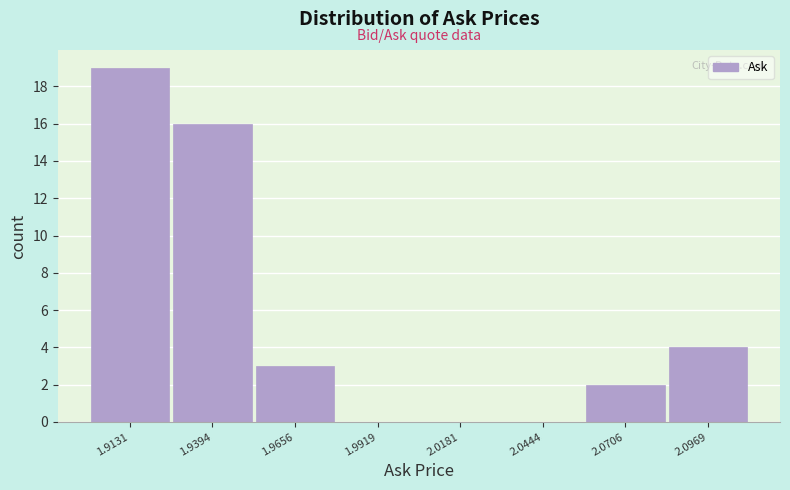

Reading left to right, list every bar in this chart as the range it spans on the x-axis followed by its height. Neither the bar edges nor the heights are printed on the chart, so give them approximately, as read against the axes.

1.900 to 1.925: 19
1.925 to 1.955: 16
1.955 to 1.980: 3
1.980 to 2.005: 0
2.005 to 2.030: 0
2.030 to 2.060: 0
2.060 to 2.085: 2
2.085 to 2.110: 4